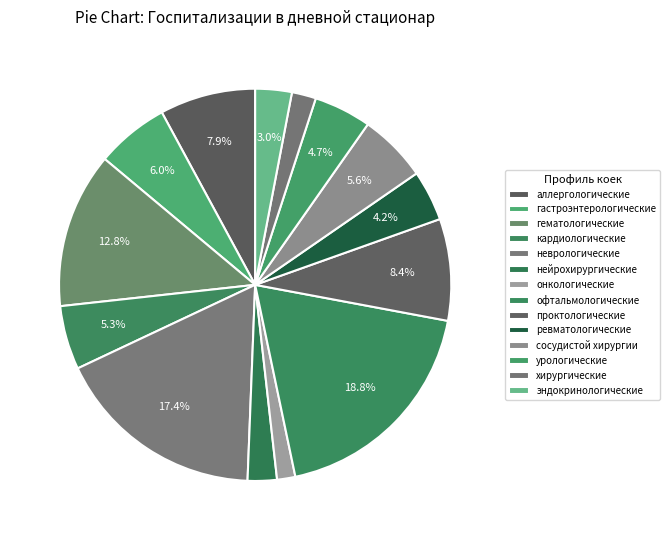

Is there a majority slice in this chart?

No